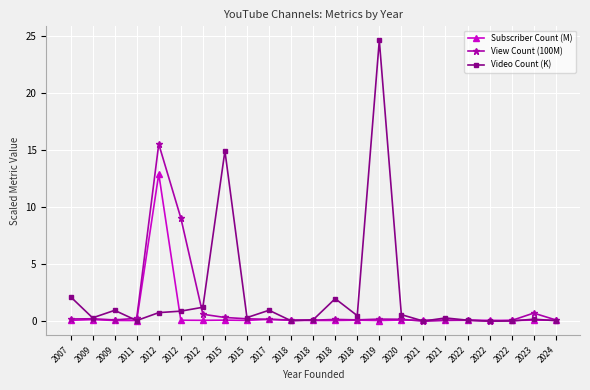

At which category does Subscriber Count (M) reach its first local peak?

2009